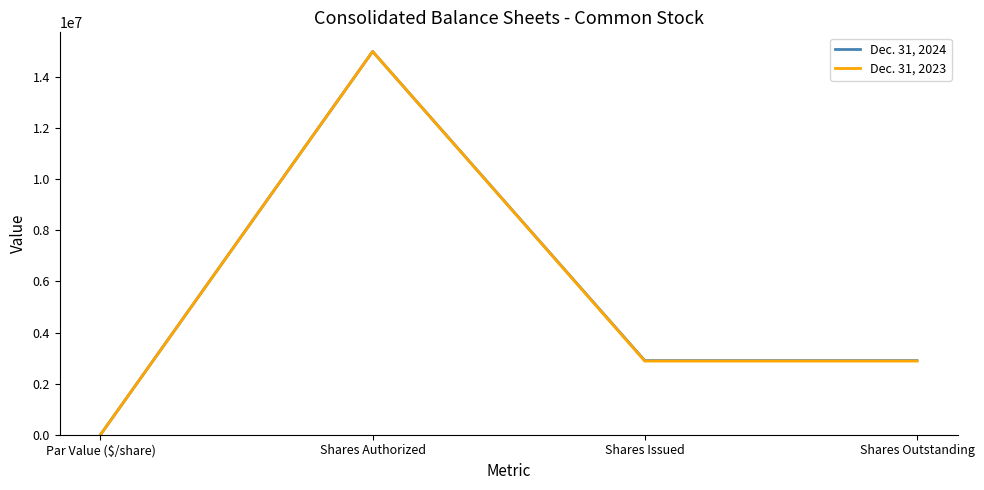

Which category has the highest value in the Dec. 31, 2023 series?

Shares Authorized